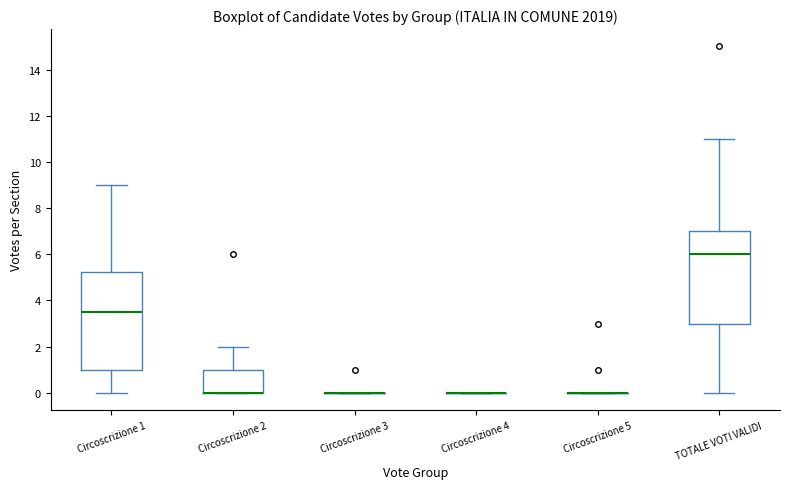

Which box is the tallest, from its lower edge to its upper edge?

Circoscrizione 1